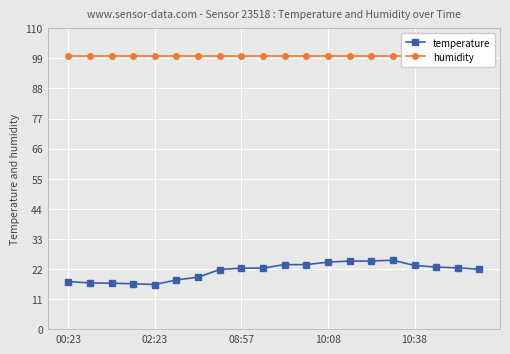

What is the approximate value of humidity at 9?

99.9